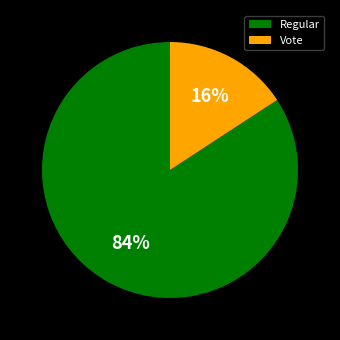

How many slices are in this pie chart?

2